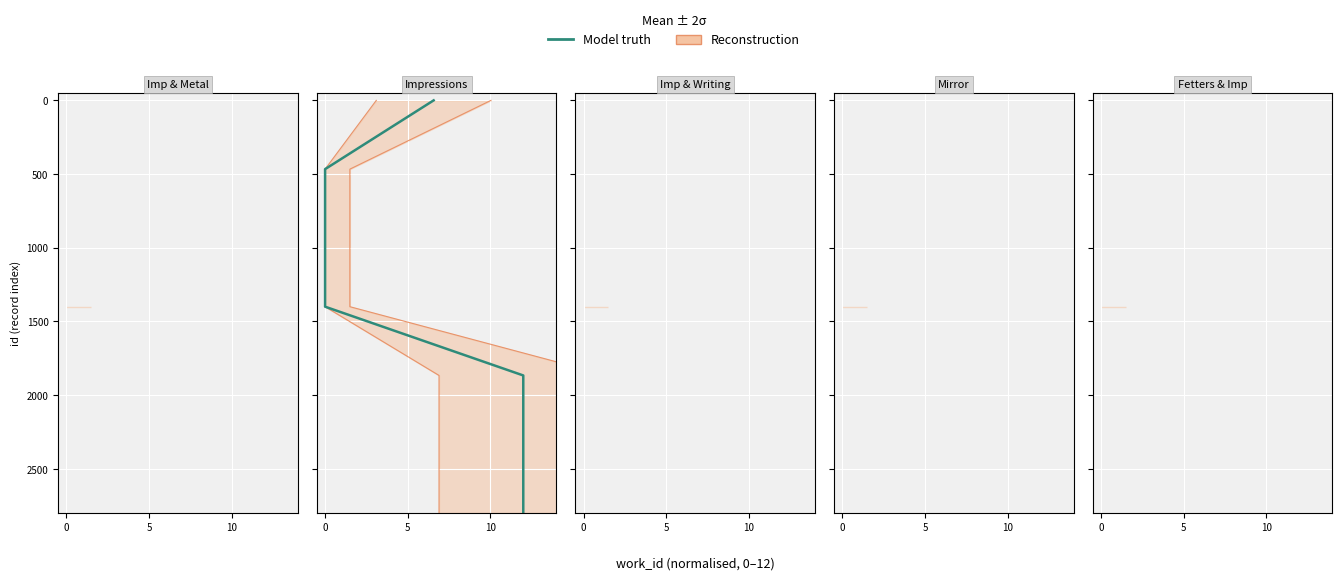

What is the sum of all values?

9800.0